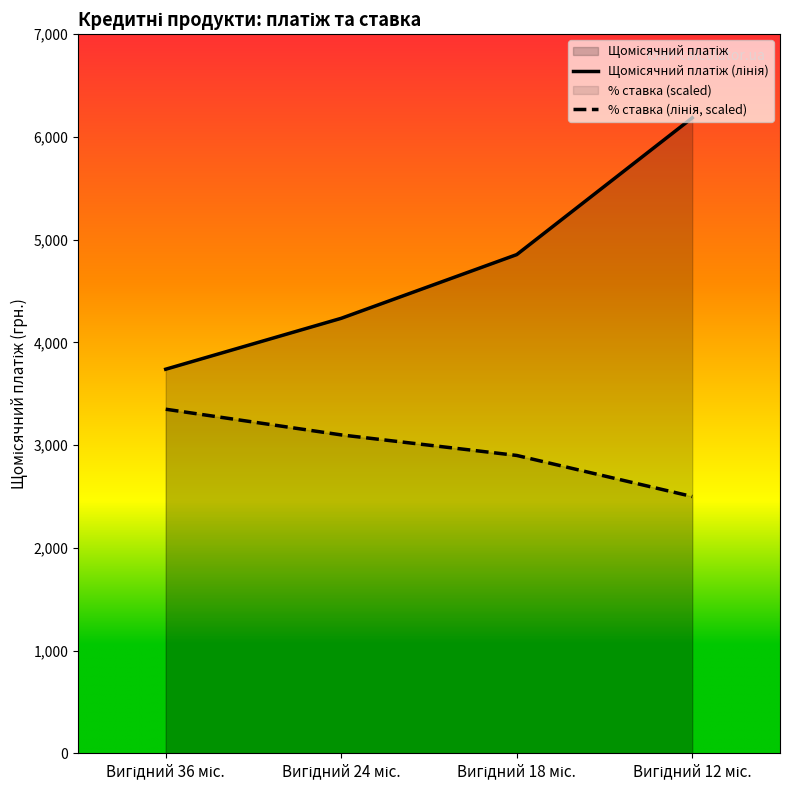

What is the difference between the highest and lowest values at Вигідний 24 міс.?

1135.1